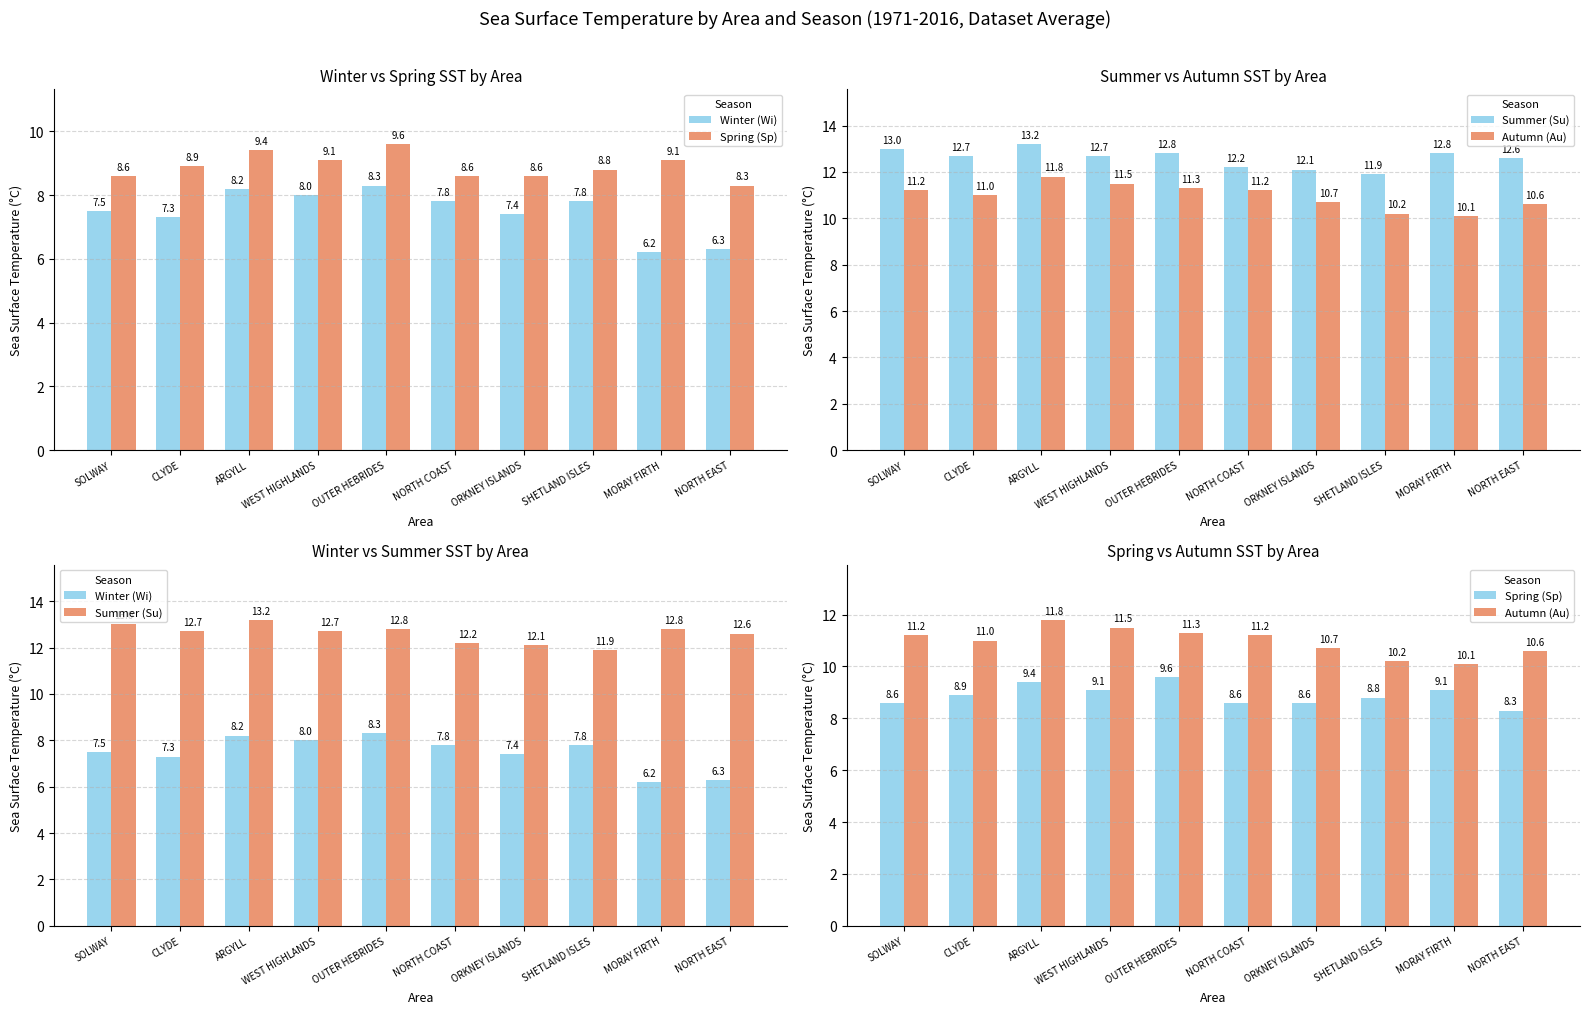

Rank the series by their average value, from lowest to highest.

Winter (Wi), Spring (Sp), Autumn (Au), Summer (Su)